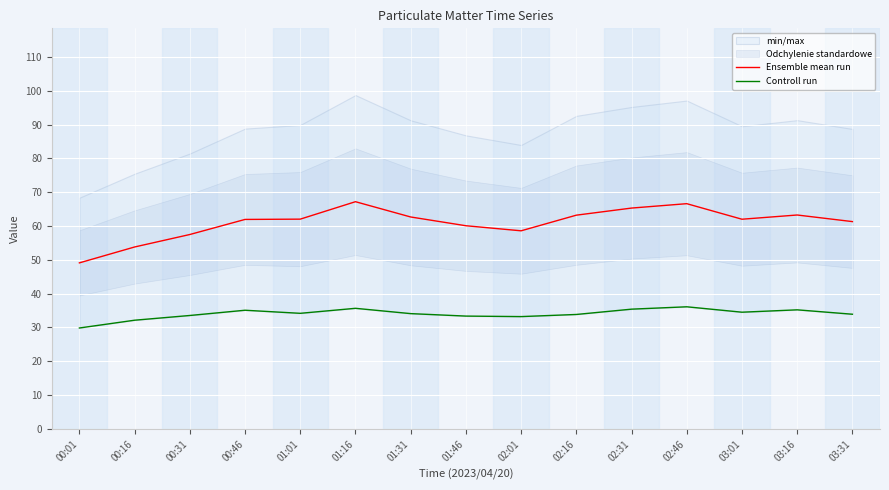

The Ensemble mean run series shows 62.0 at 01:01. True or false?

True